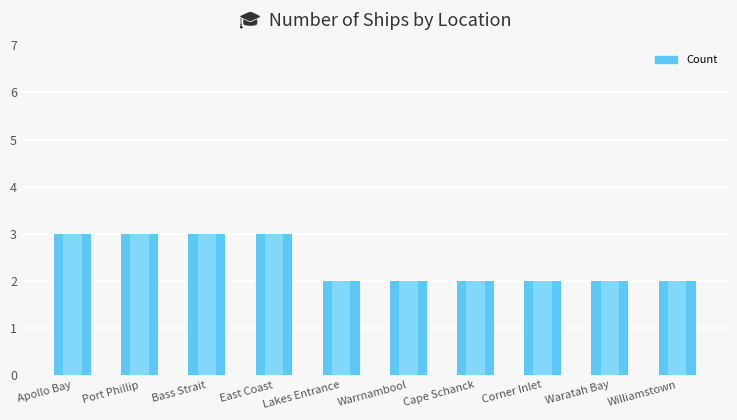

The value at Port Phillip is 2. True or false?

False